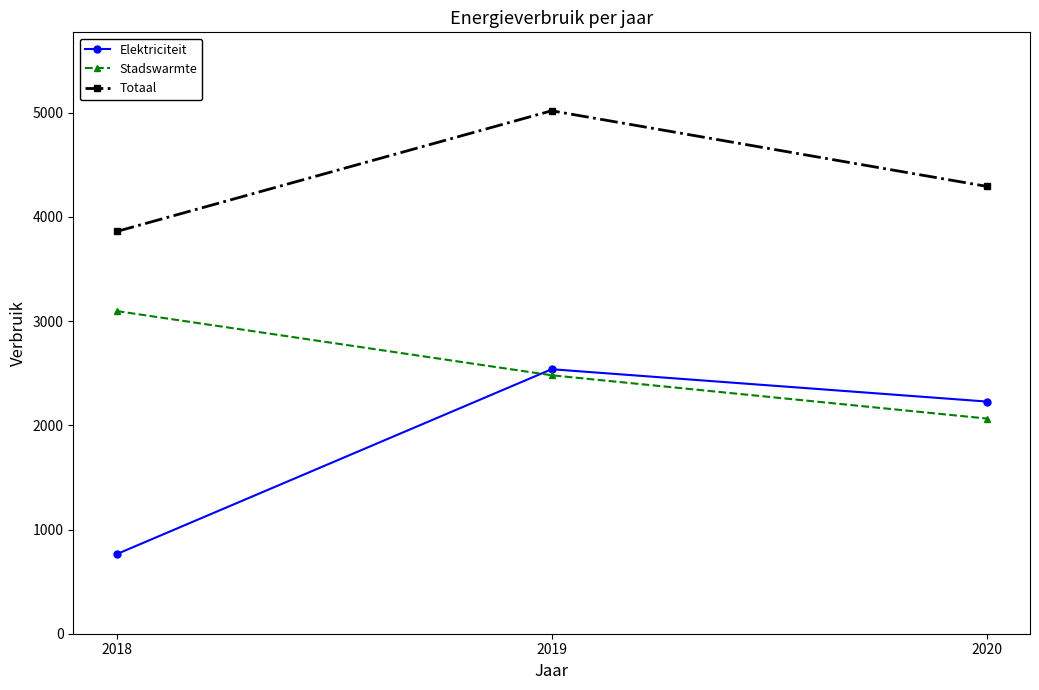

Is the value of Elektriciteit at 2018 greater than the value of Totaal at 2020?

No